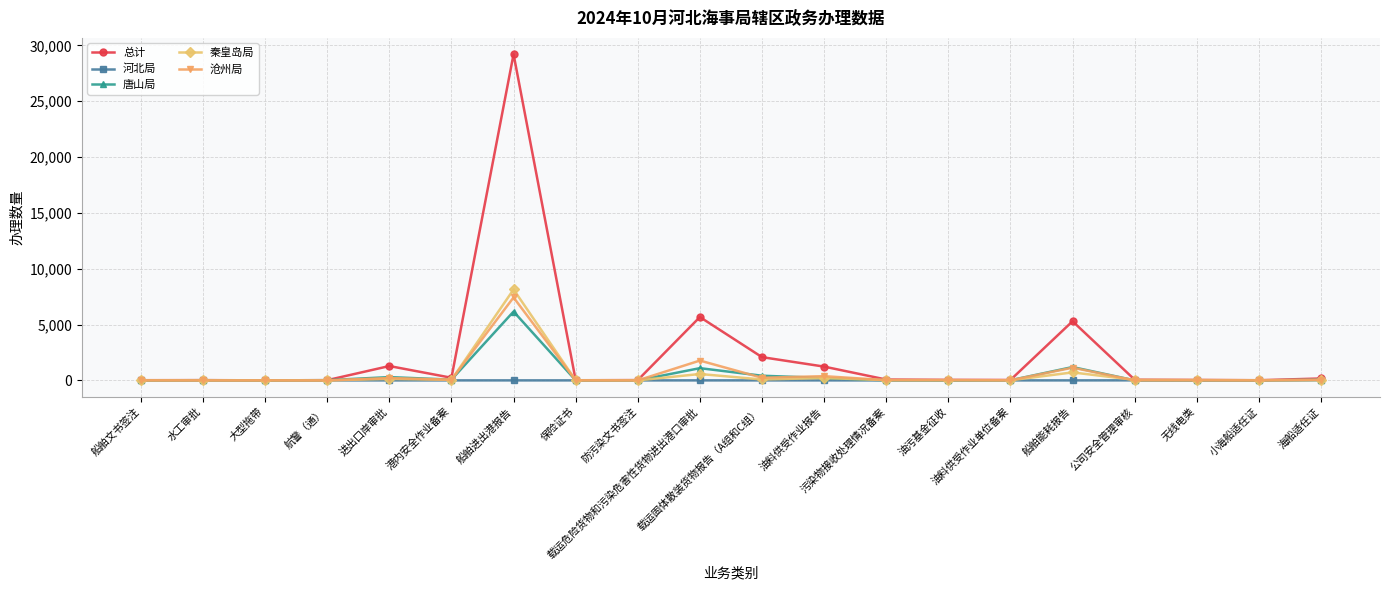

At how many categories does at least one series exceed 4182?

3